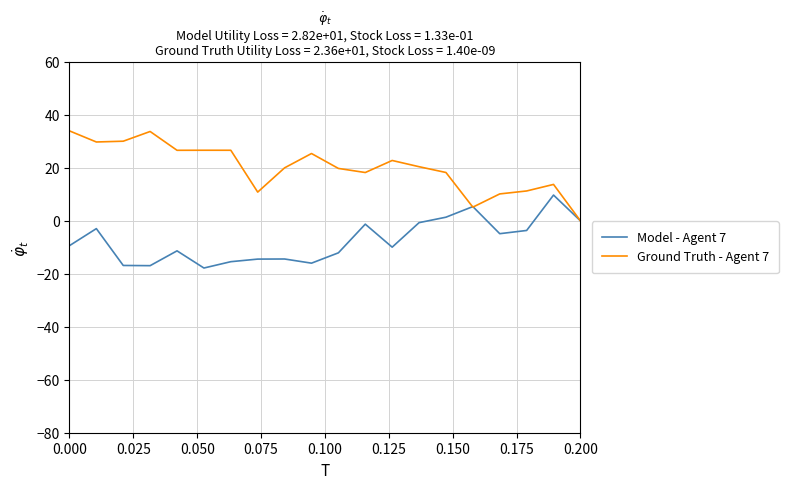

List the series in order of their overall mean, highest first.

Ground Truth - Agent 7, Model - Agent 7